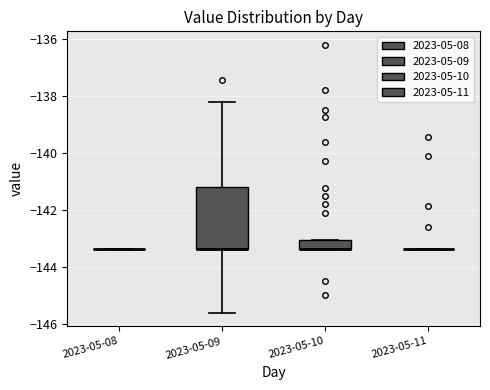

Reading left to right, transcribe this box plot: for each box, give where its median line is, the range the box spans, and where its two whiskers end, as read against the y-axis. The values are not printed on the chart, so give them approximately, as read against the axis.

2023-05-08: box collapsed to a line at -143.4, whiskers -143.4 to -143.4
2023-05-09: median -143.4 (drawn on the box's lower edge), box -143.4 to -141.2, whiskers -145.6 to -138.2
2023-05-10: median -143.4 (drawn on the box's lower edge), box -143.4 to -143.0, whiskers -143.4 to -143.0
2023-05-11: box collapsed to a line at -143.4, whiskers -143.4 to -143.4